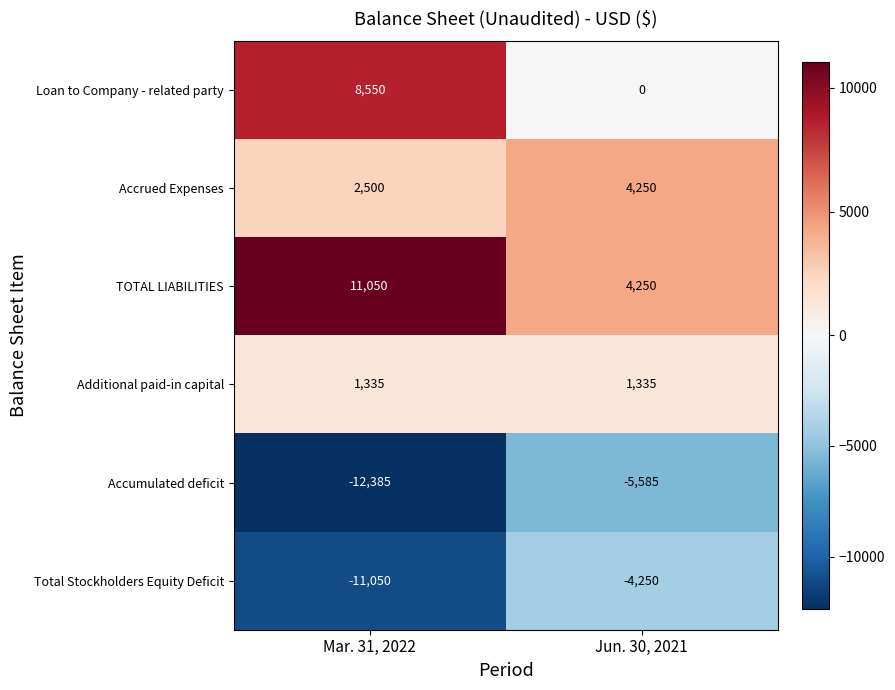

What is the spread (max minus min) of values at Jun. 30, 2021?

9835